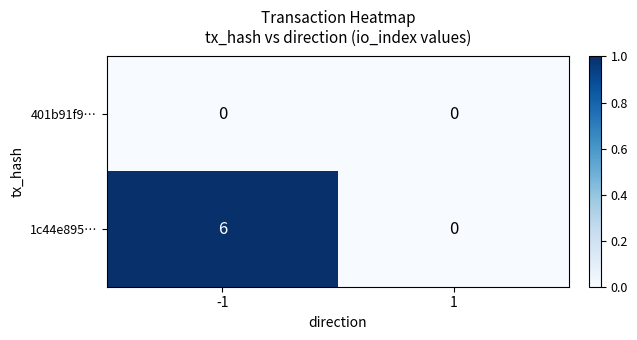

What is the maximum value for 1c44e895…?

6